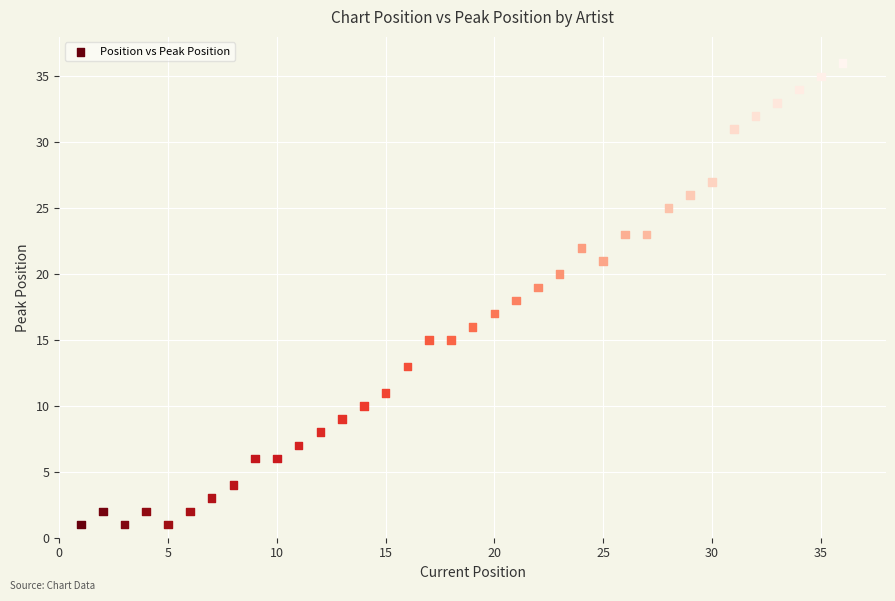

What is the range of X values (max minus min)?

35